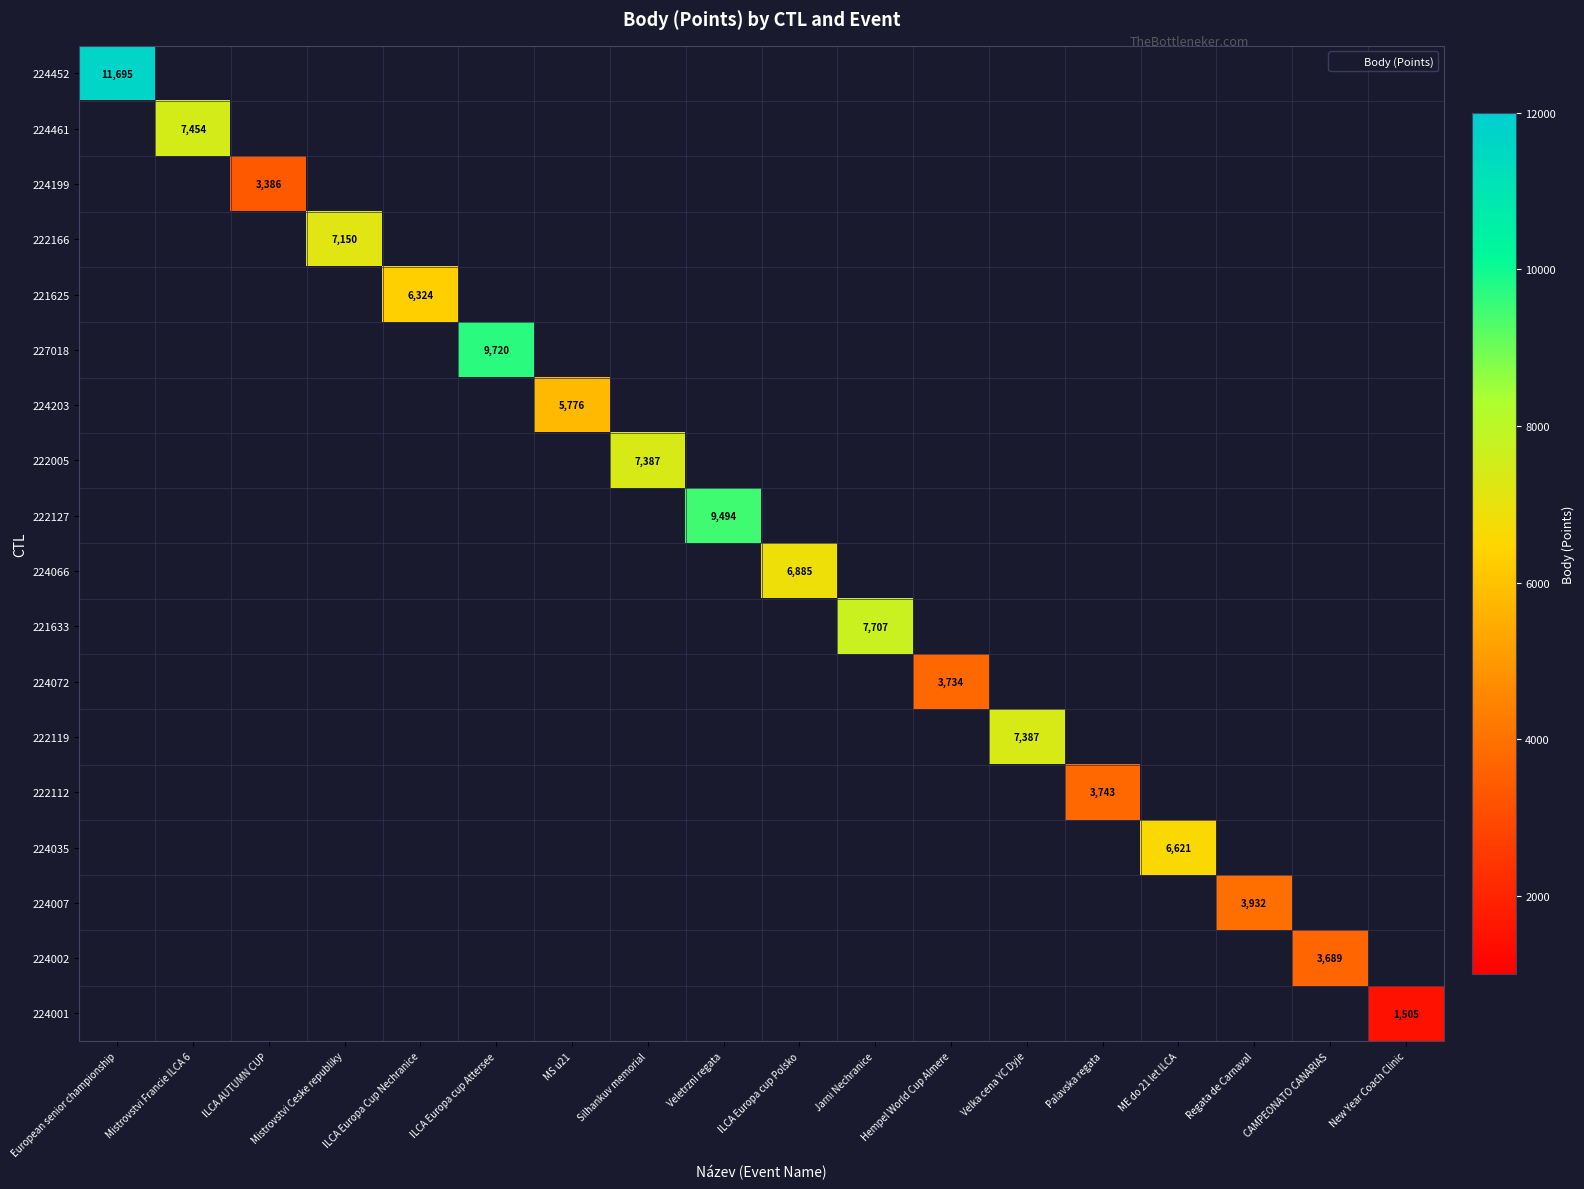

Which has a higher value, ILCA AUTUMN CUP or ILCA Europa Cup Nechranice?

ILCA Europa Cup Nechranice